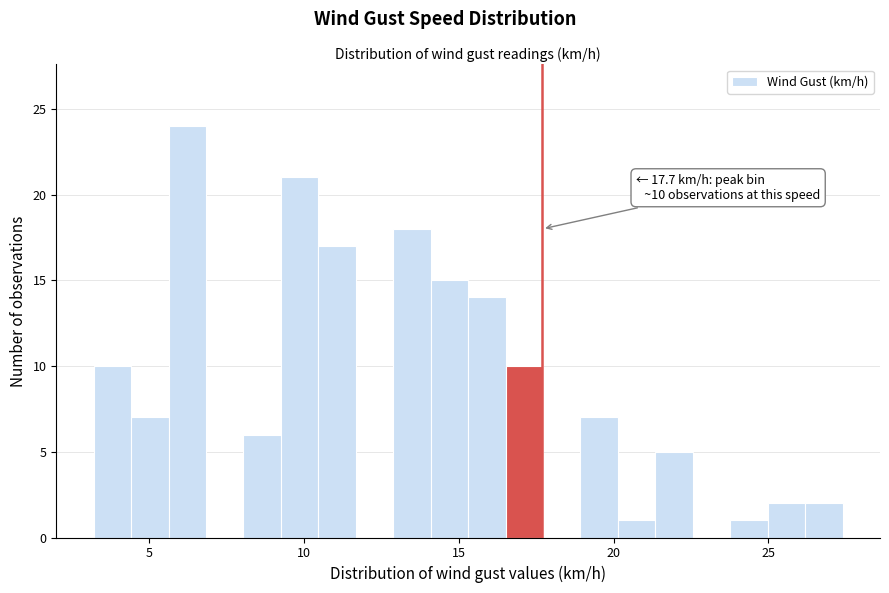

Read against the x-axis, roughly where is the centre of the tallest bar?

6.0